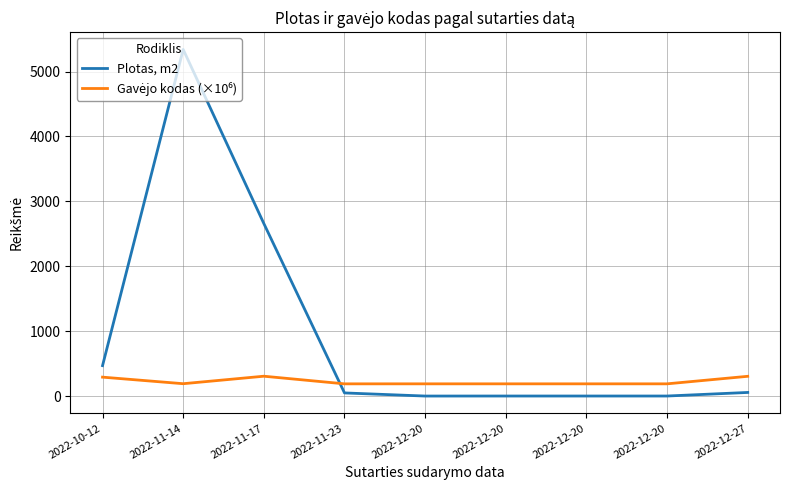

How many lines are shown in the chart?

2